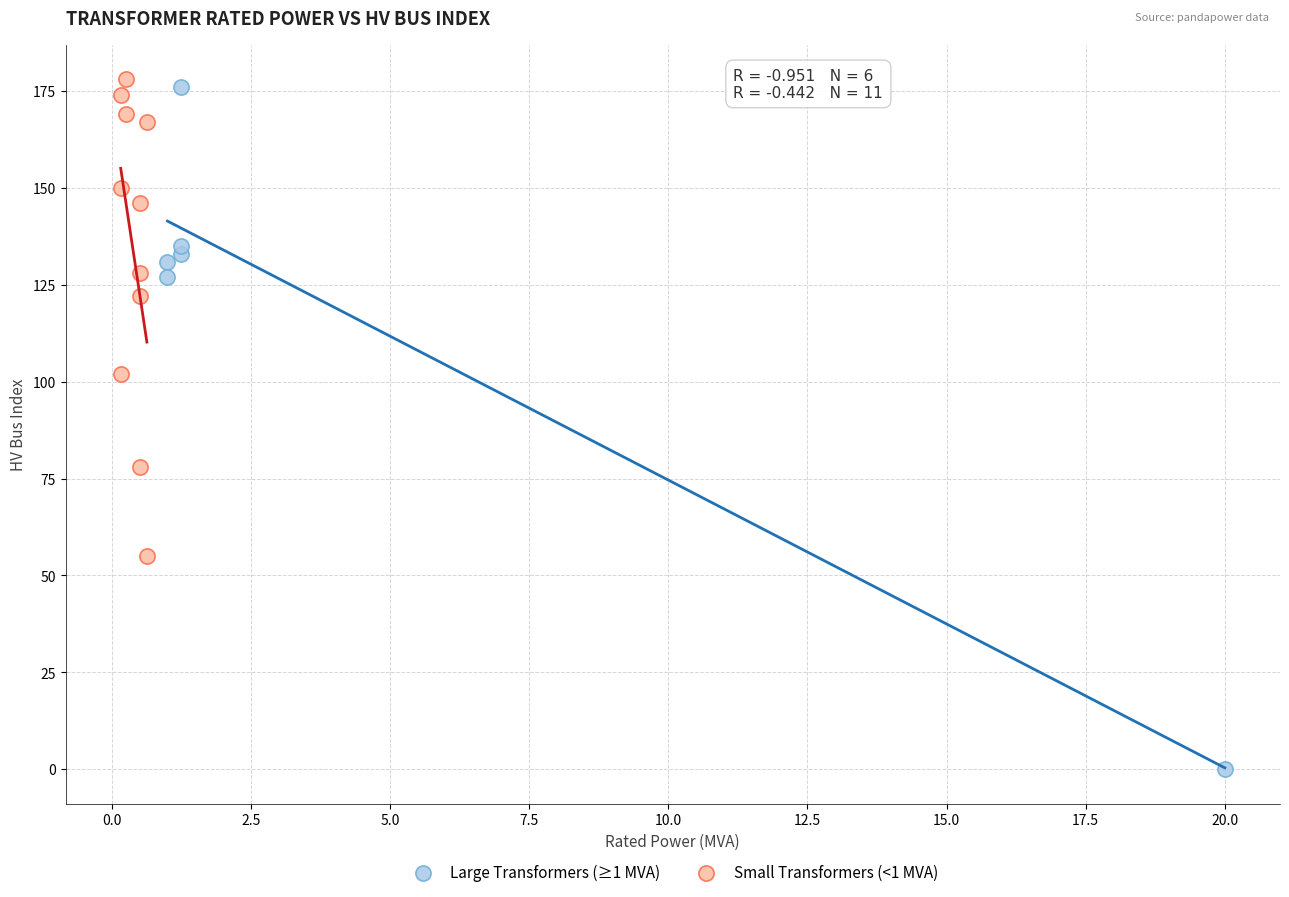

What are all the series names shown in the legend?

Large Transformers (≥1 MVA), Small Transformers (<1 MVA)